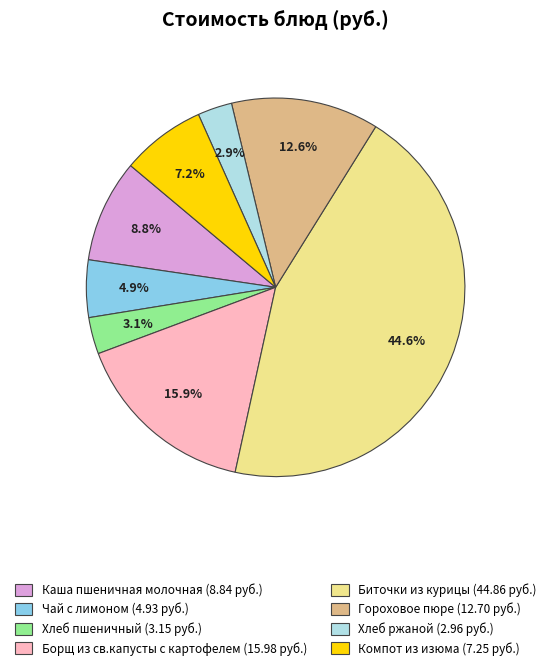

To the nearest percent, what is the combined percentage of Компот из изюма and Биточки из курицы?

52%